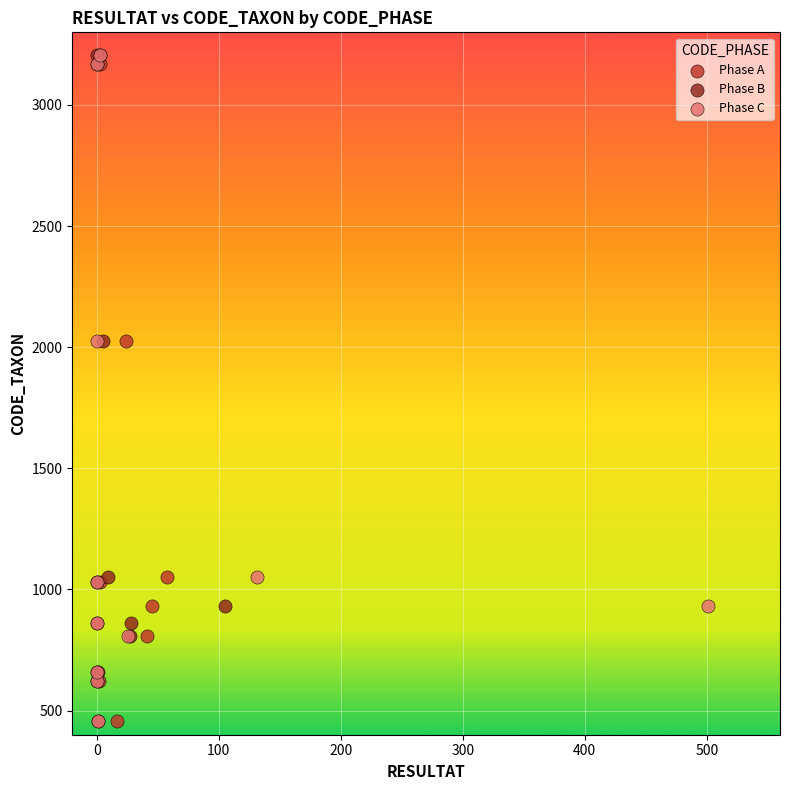

What are all the series names shown in the legend?

Phase A, Phase B, Phase C